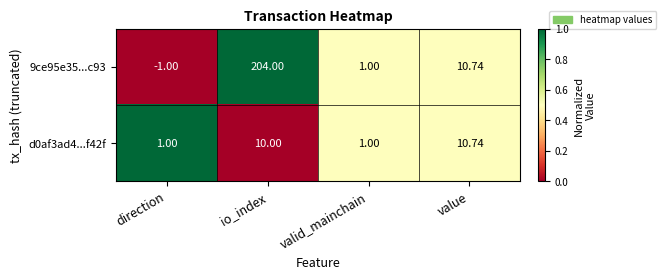

Which category has the lowest value in the 9ce95e35...c93 series?

direction